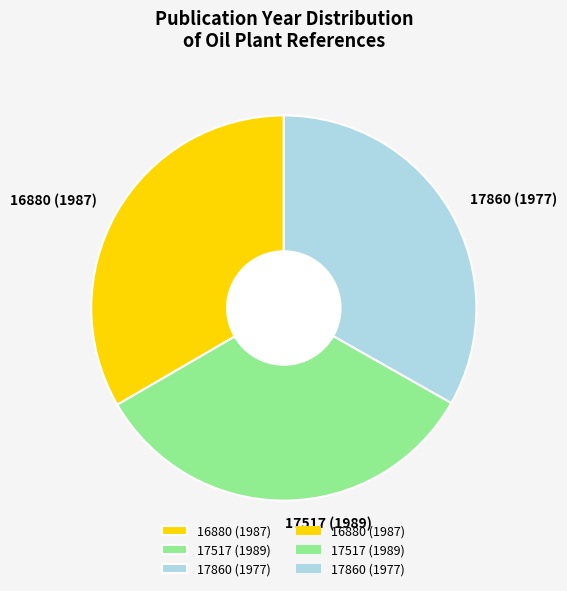

Approximately how many times larger is the value at 17860 (1977) compared to 16880 (1987)?

1.0